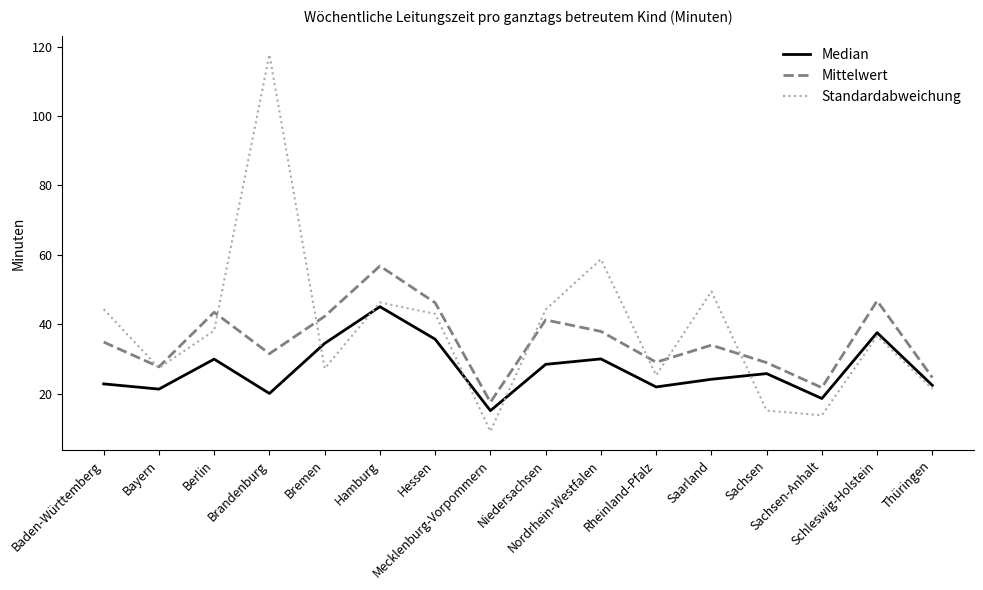

In Standardabweichung, how many points are higher than both neighbors (excluding endpoints)?

5